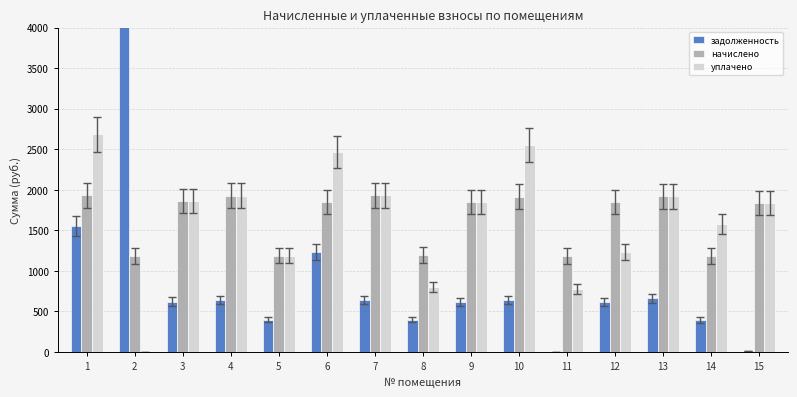

How many data points in уплачено are less than 1850?

7